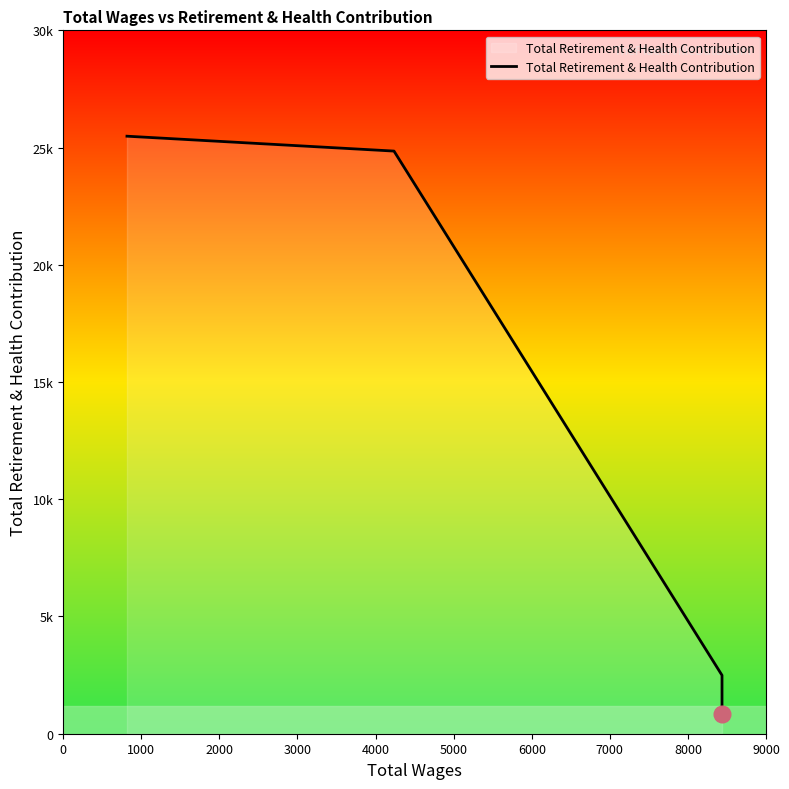

Is it true that the value at 4000 is 444?

False